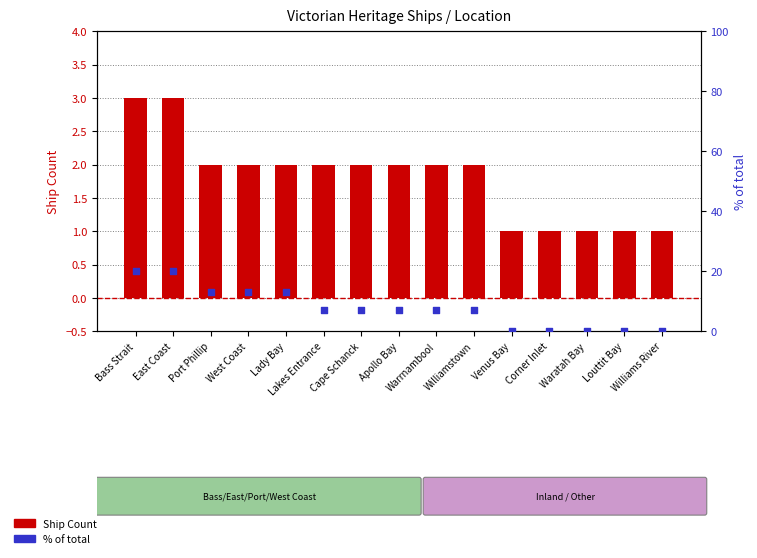

Which series contains the highest Y value?

% of total